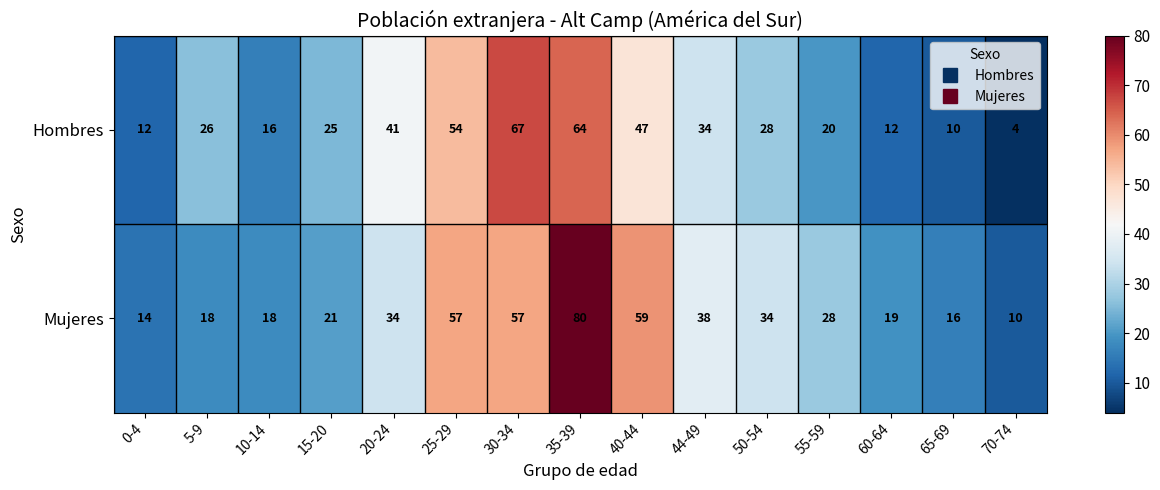

What is the difference between the Mujeres values at 40-44 and 50-54?

25